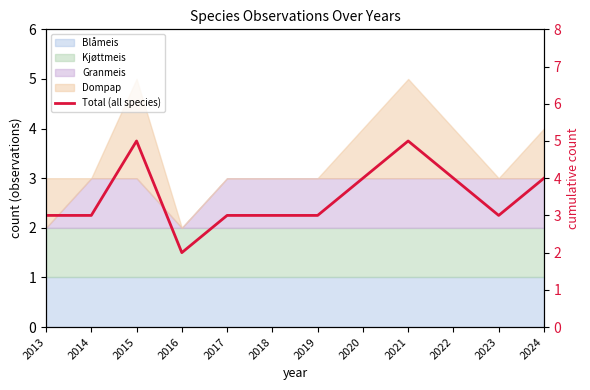

What value does the data have at 2018?

3